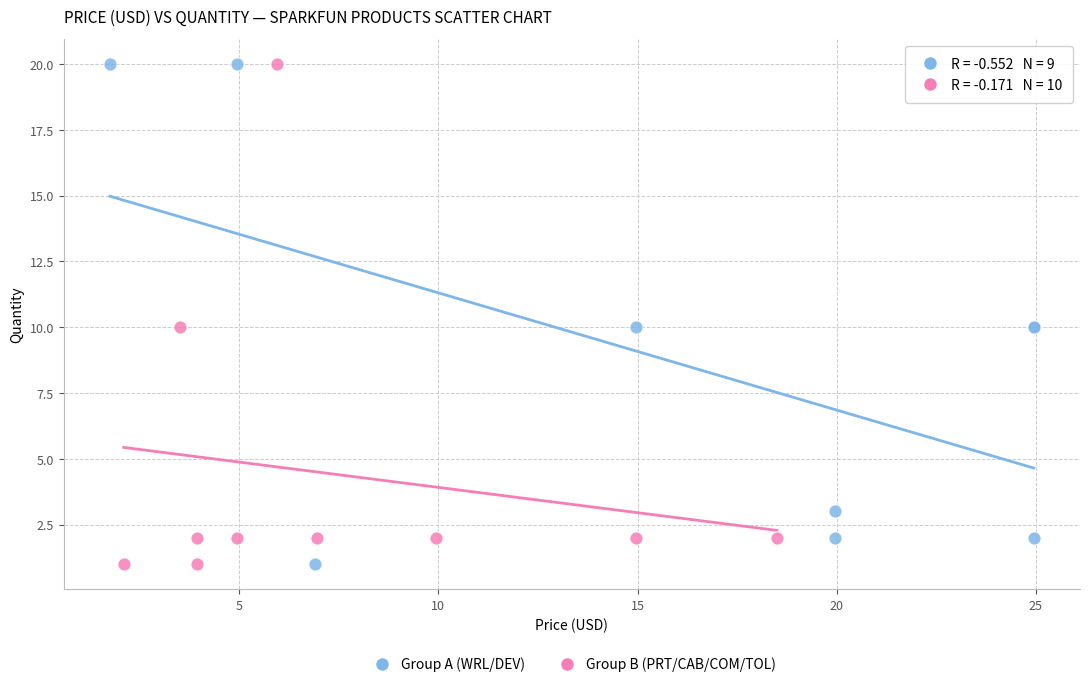

What are all the series names shown in the legend?

Group A (WRL/DEV), Group B (PRT/CAB/COM/TOL)